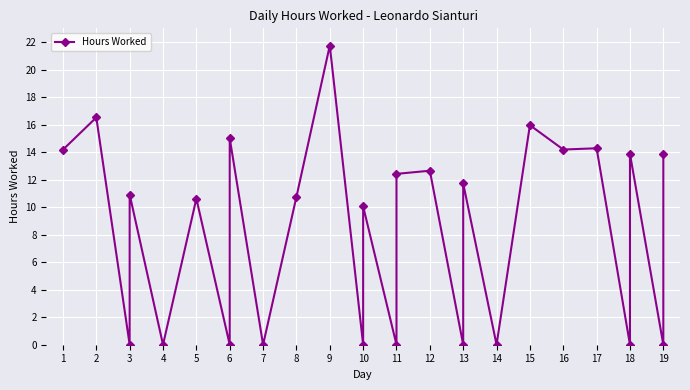

How many points are lower than both their immediate neighbors (excluding endpoints)?

11